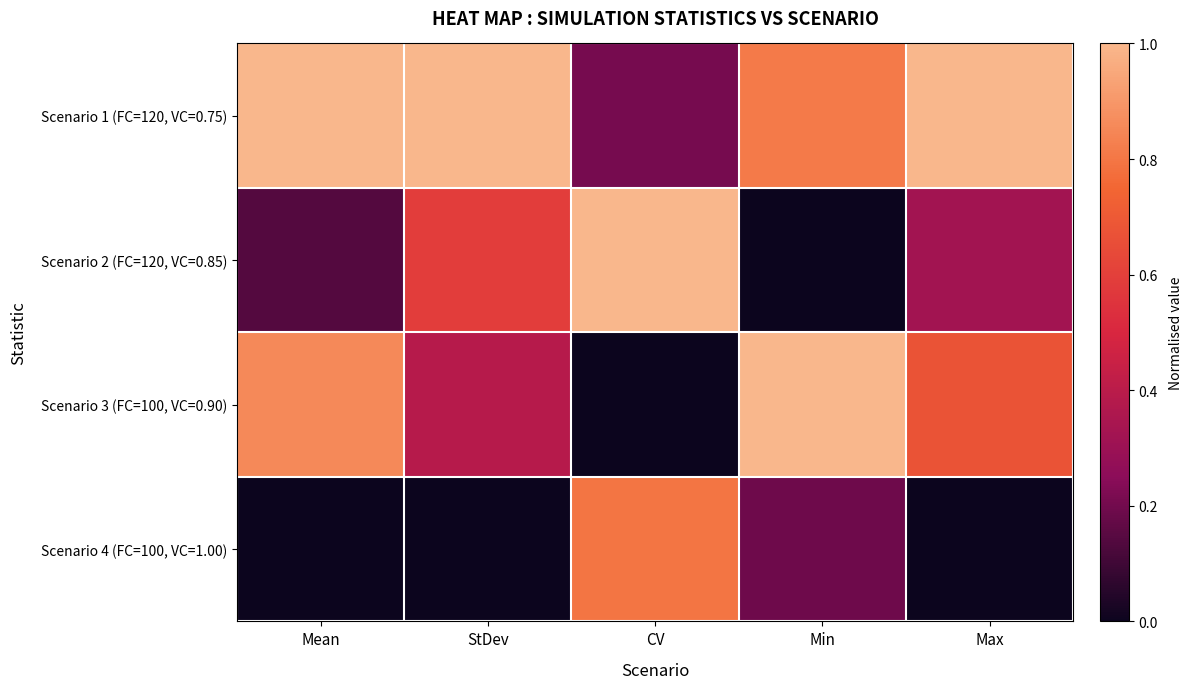

Reading right to left, list all the values displayed in this chart.

Scenario 1 (FC=120, VC=0.75): Max=1.0	Min=0.8	CV=0.2	StDev=1.0	Mean=1.0
Scenario 2 (FC=120, VC=0.85): Max=0.3	Min=0.0	CV=1.0	StDev=0.6	Mean=0.1
Scenario 3 (FC=100, VC=0.90): Max=0.7	Min=1.0	CV=0.0	StDev=0.4	Mean=0.9
Scenario 4 (FC=100, VC=1.00): Max=0.0	Min=0.2	CV=0.8	StDev=0.0	Mean=0.0